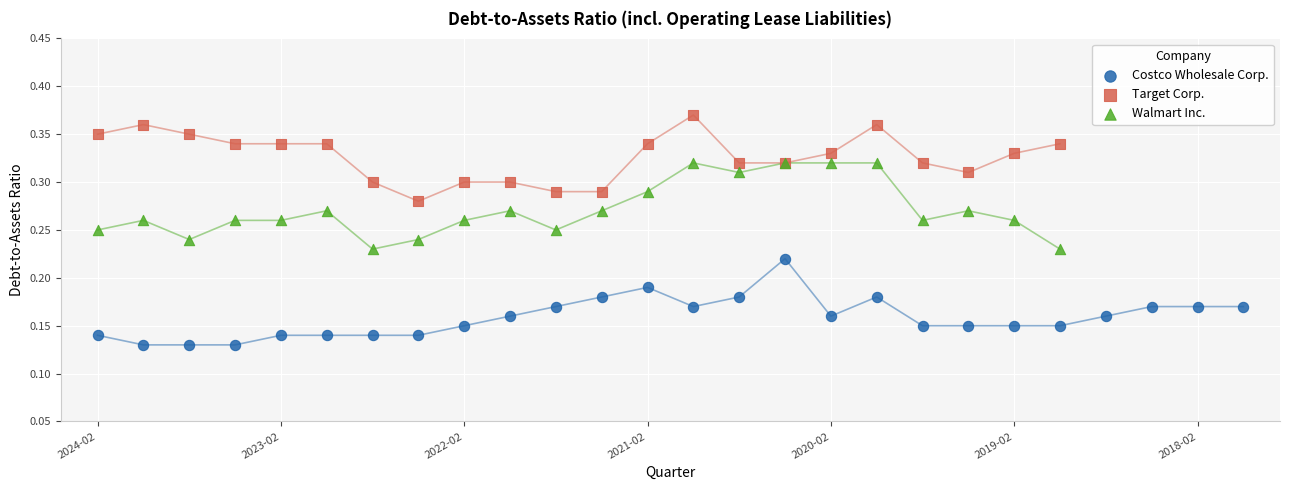

Which series contains the highest Y value?

Target Corp.